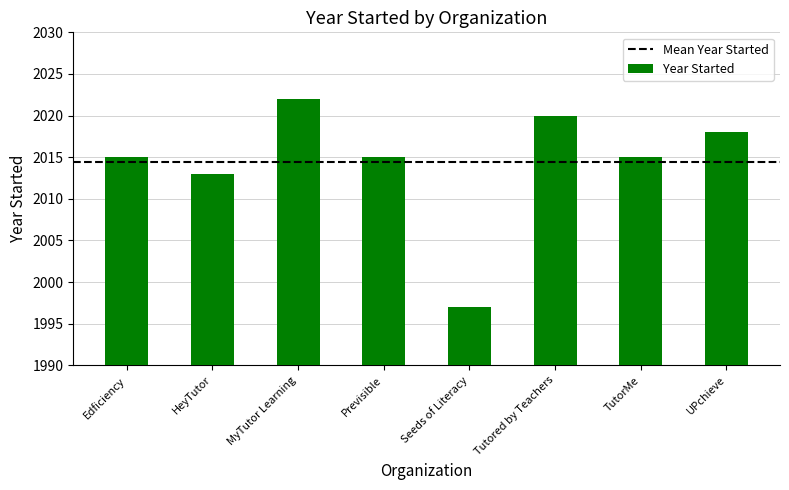

What position from the left is HeyTutor?

2